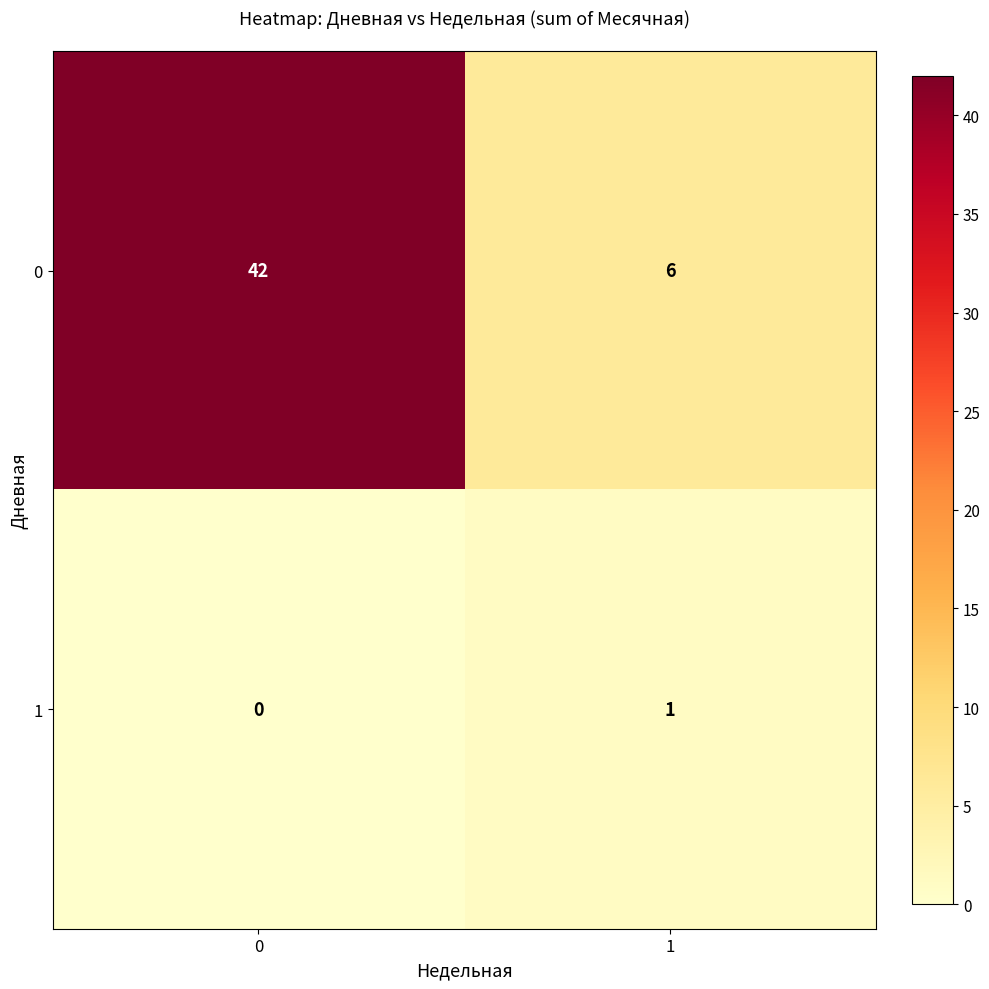

Between 0 and 1, which series saw the biggest shift?

row_0